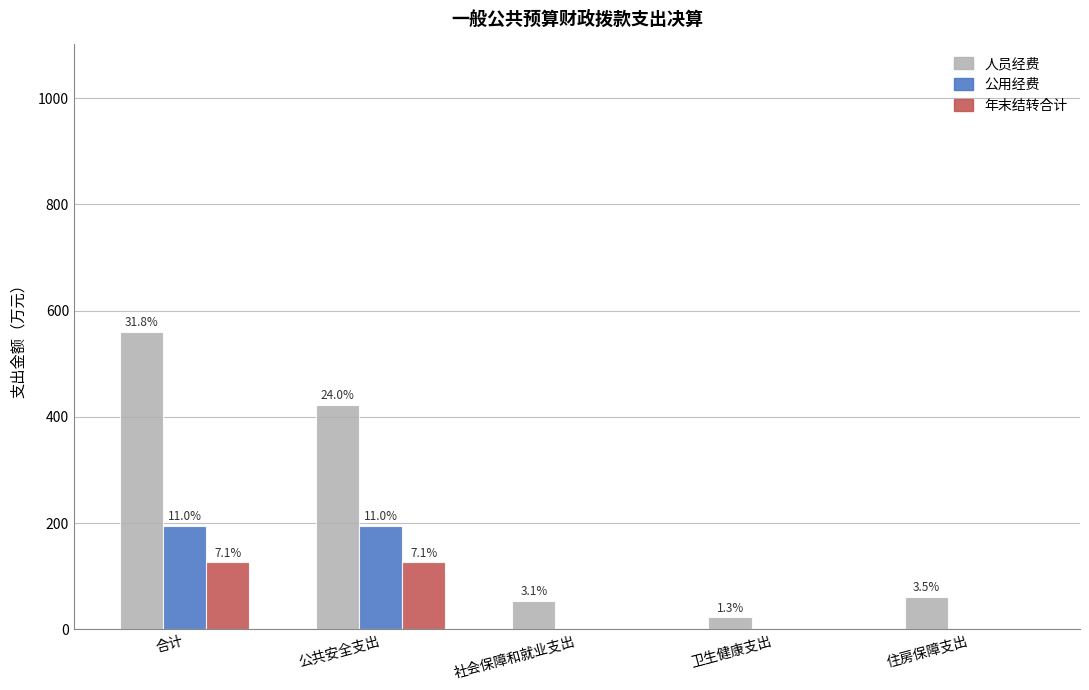

What is the difference between the highest and lowest values at 社会保障和就业支出?

53.9